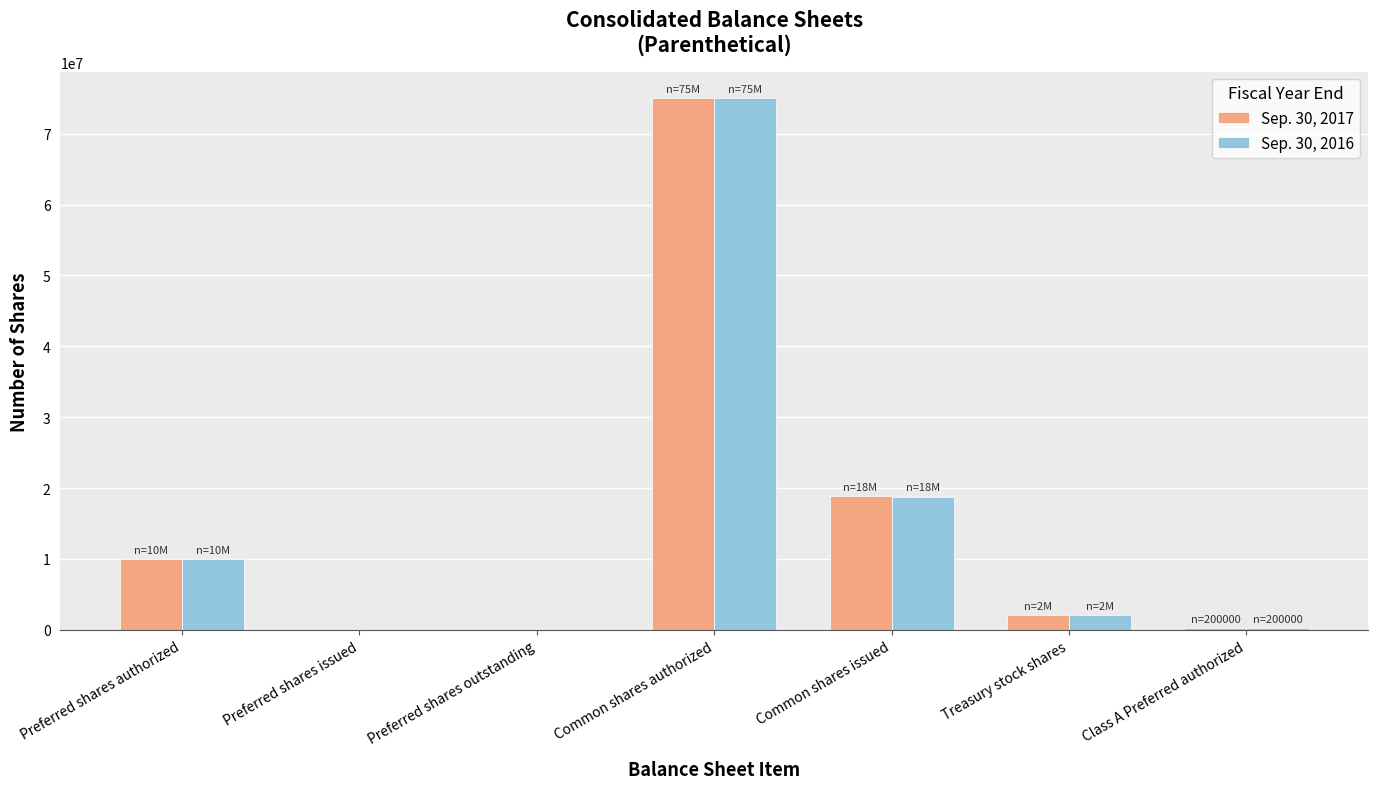

What is the total value across all series at Treasury stock shares?

4192902